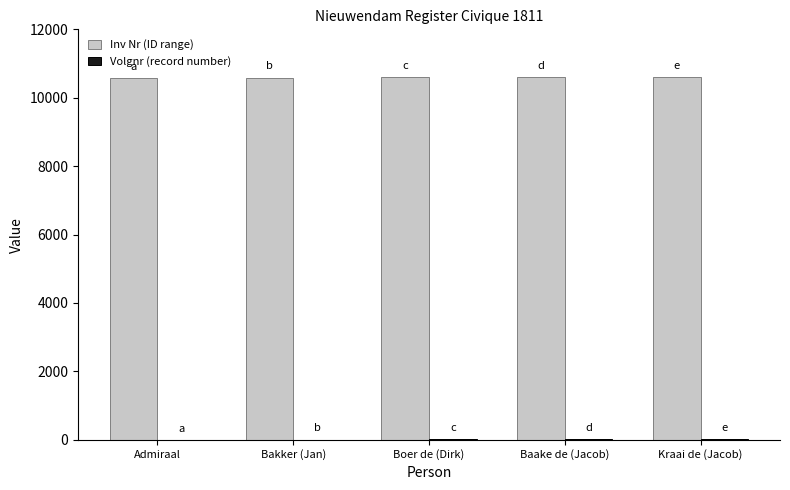

How many distinct data groups are displayed?

2